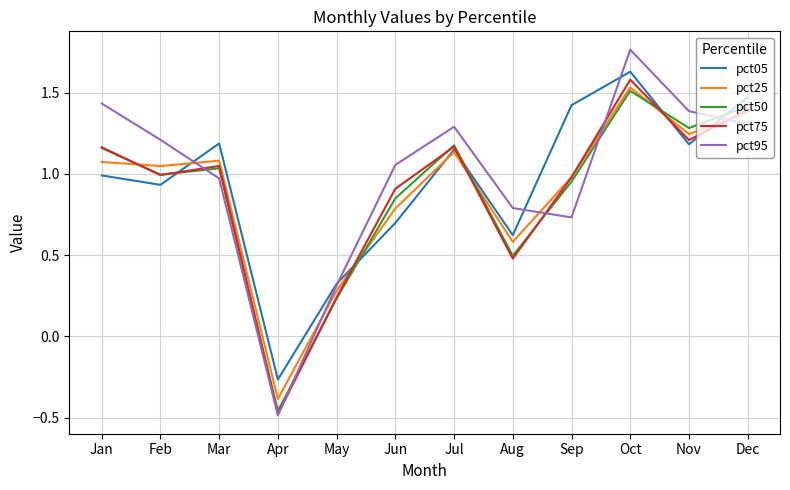

True or false: pct95 has a value of 0.2 at Sep.

False